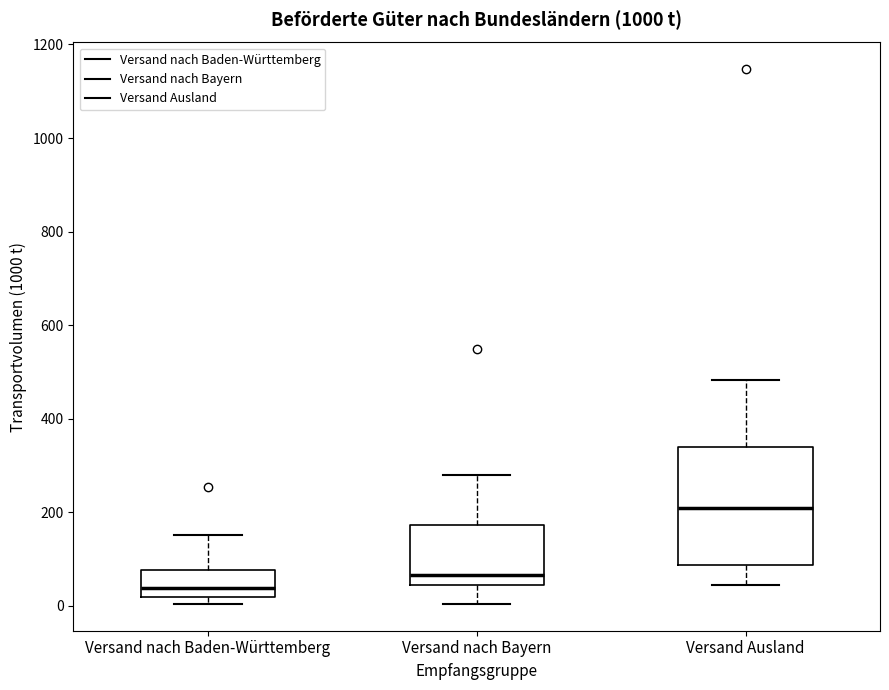

Reading left to right, transcribe this box plot: for each box, give where its median line is, the range the box spans, and where its two whiskers end, as read against the y-axis. The values are not printed on the chart, so give them approximately, as read against the axis.

Versand nach Baden-Württemberg: median 40, box 20 to 80, whiskers 0 to 160
Versand nach Bayern: median 60, box 40 to 180, whiskers 0 to 280
Versand Ausland: median 200, box 80 to 340, whiskers 40 to 480